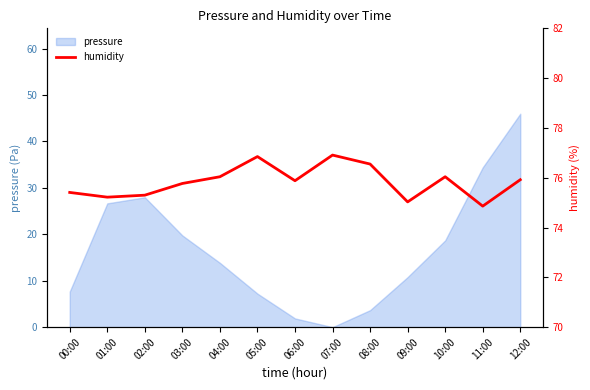

Does the chart display data point markers on the line(s)?

No